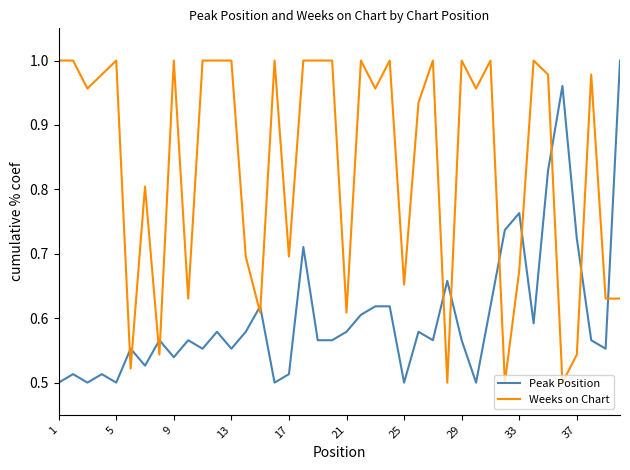

True or false: Peak Position and Weeks on Chart cross at least once.

True